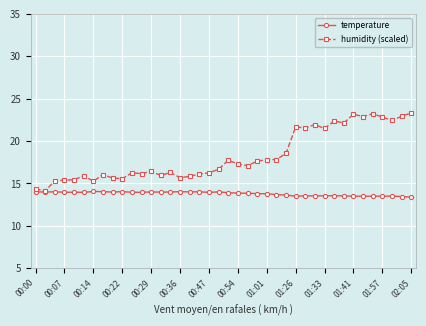

True or false: humidity (scaled) has more than 2 points higher than both neighbors.

True